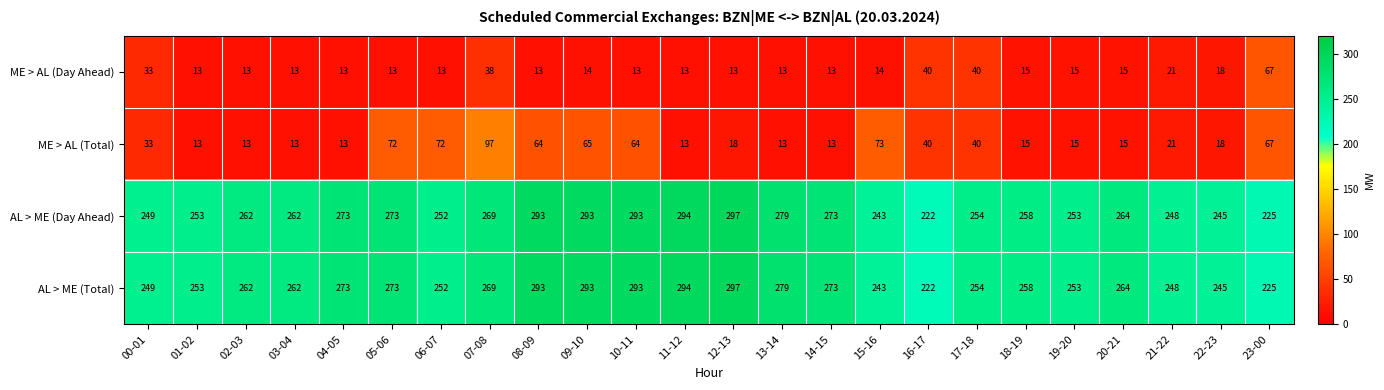

What is the maximum value shown in the chart?

297